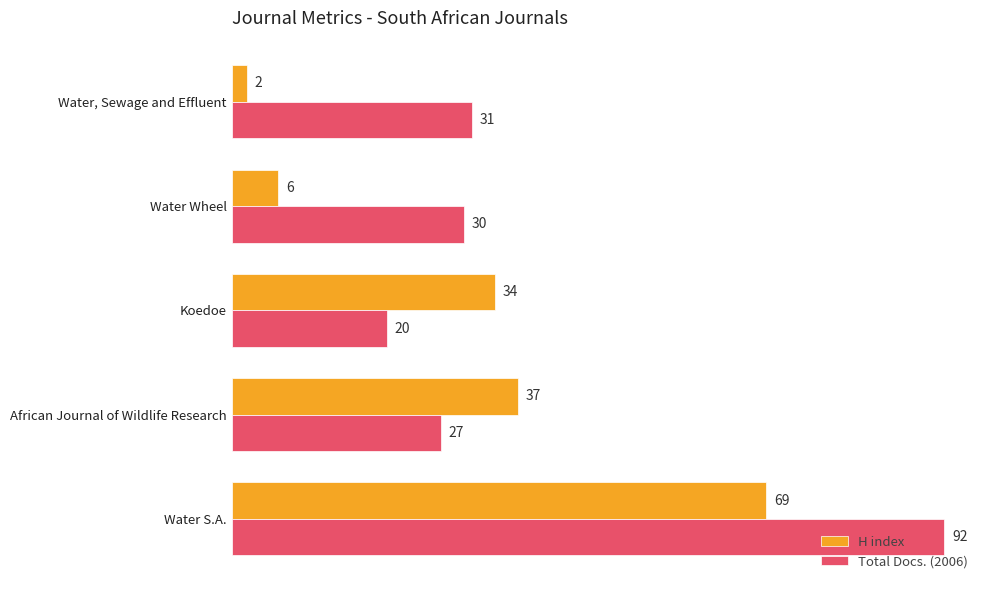

Is it true that Total Docs. (2006) equals 129 at Water S.A.?

False